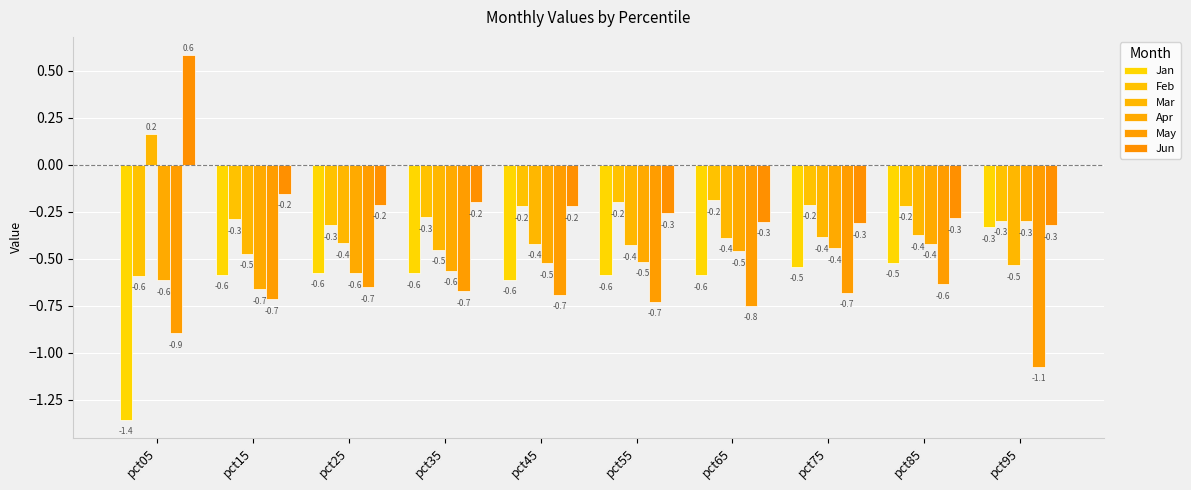

What is the value of the Mar bar at the 10th from the left?

-0.5